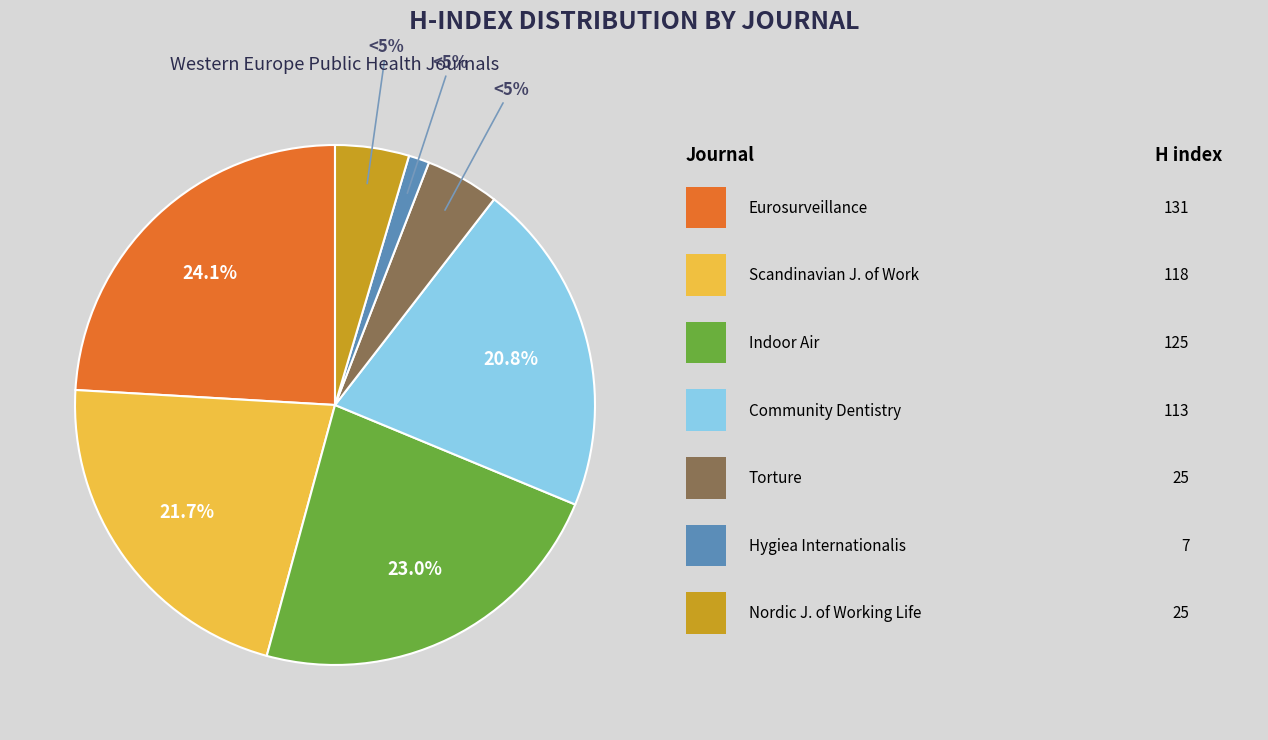

What is the change in value from Eurosurveillance to Nordic Journal of Working Life Studies?

-106